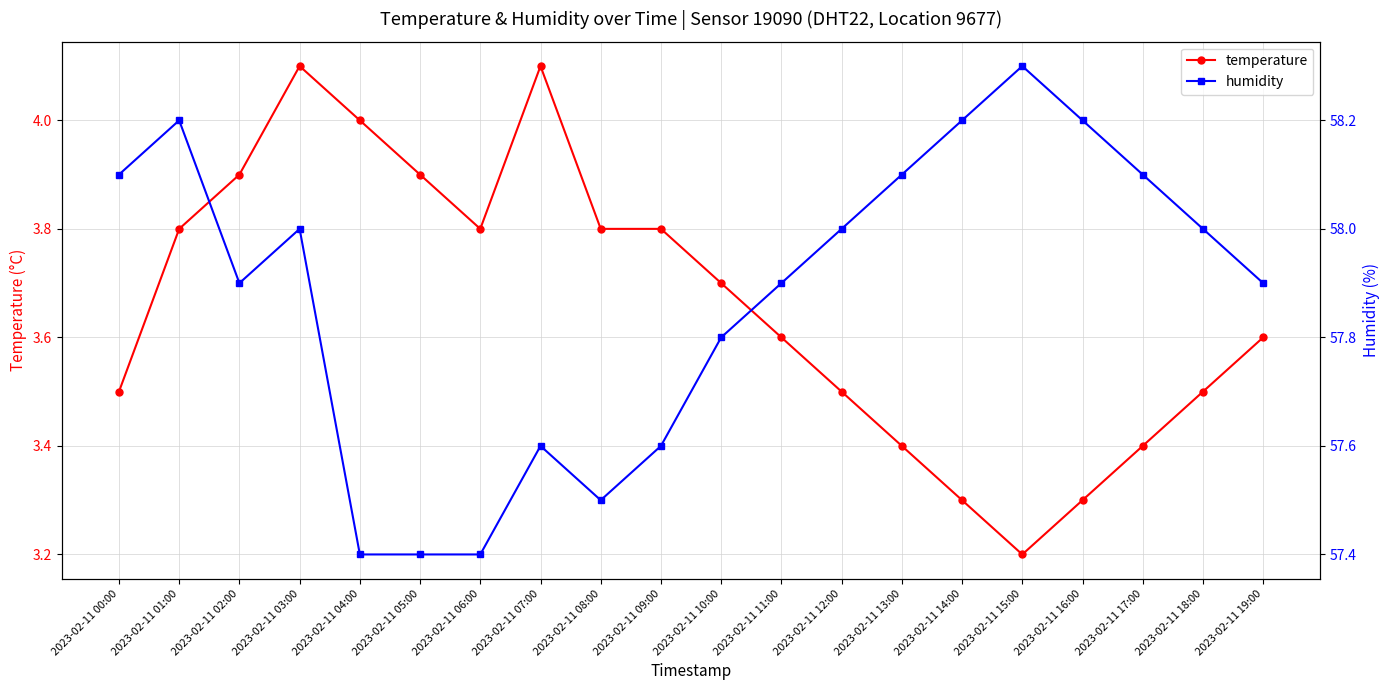

Is it true that temperature equals 5.1 at 2023-02-11 11:00?

False